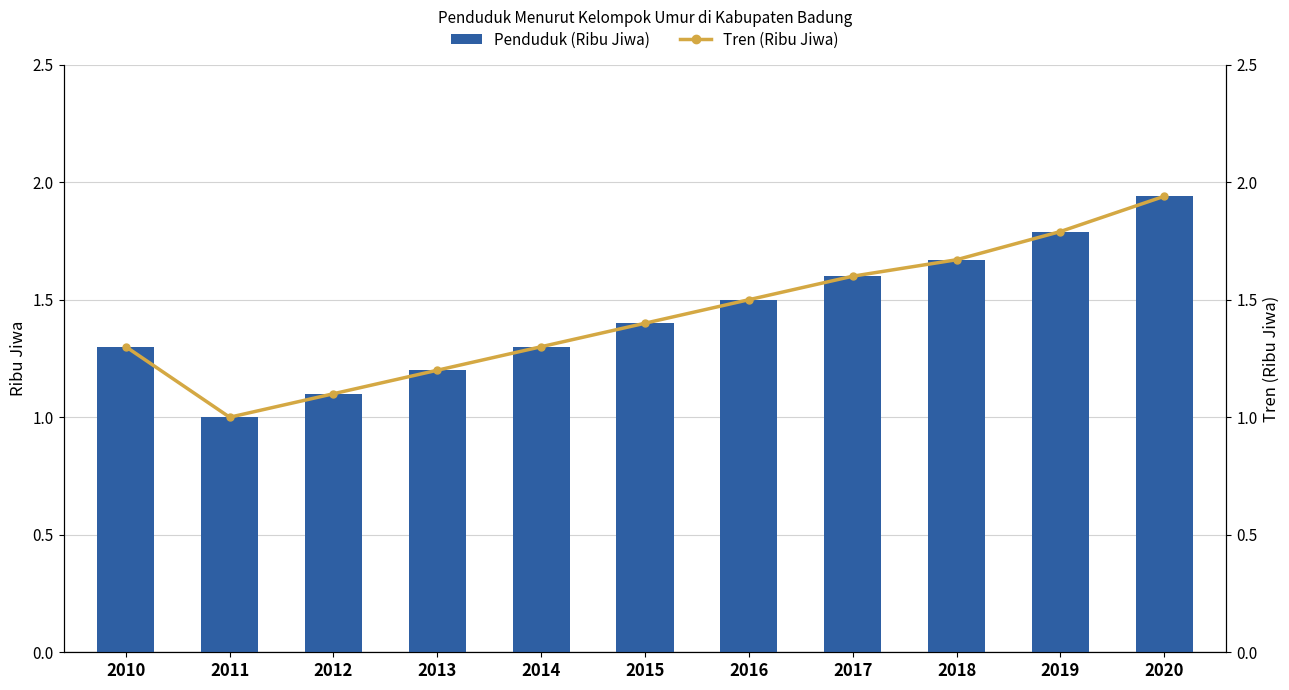

At which label does Tren (Ribu Jiwa) reach its peak?

2020